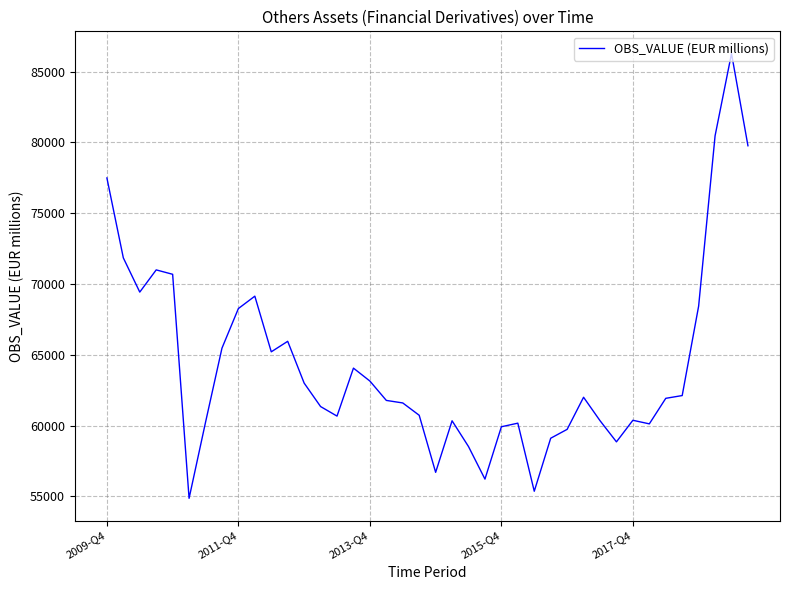

What is the greatest value displayed?

86272.9